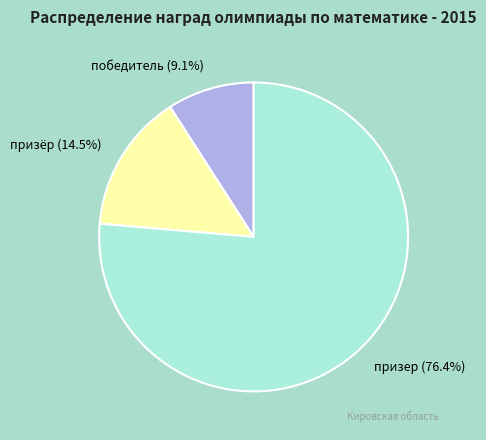

To the nearest percent, what percentage of the pie is призер?

76%